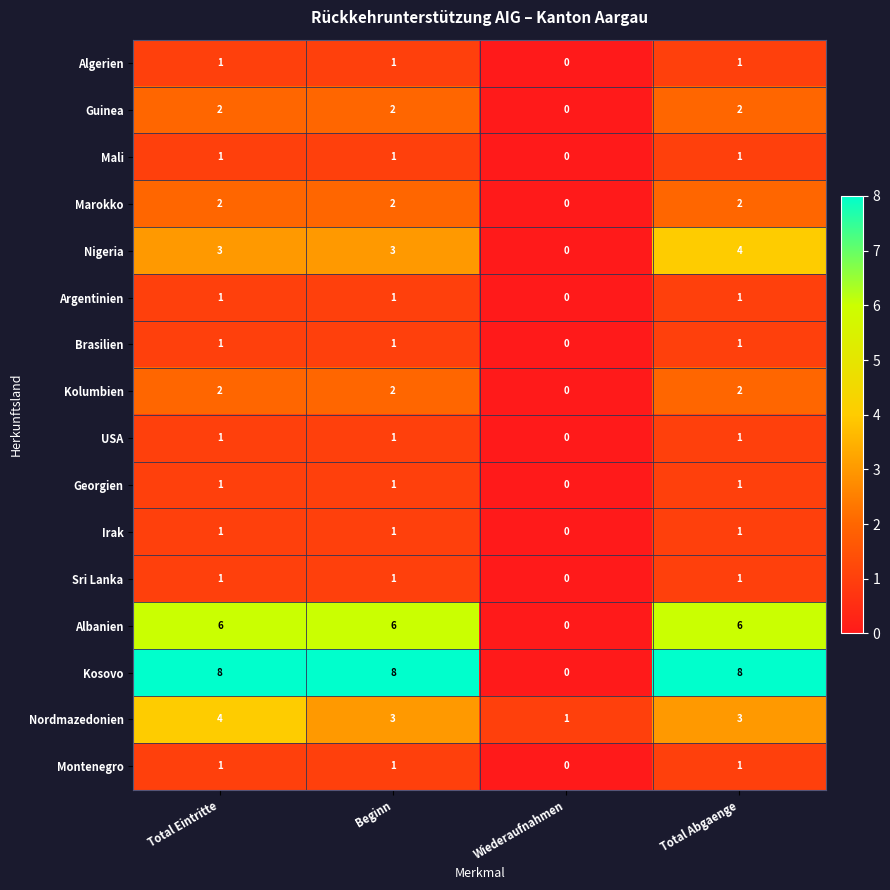

Which series changed the most between Wiederaufnahmen and Total Abgaenge?

Kosovo